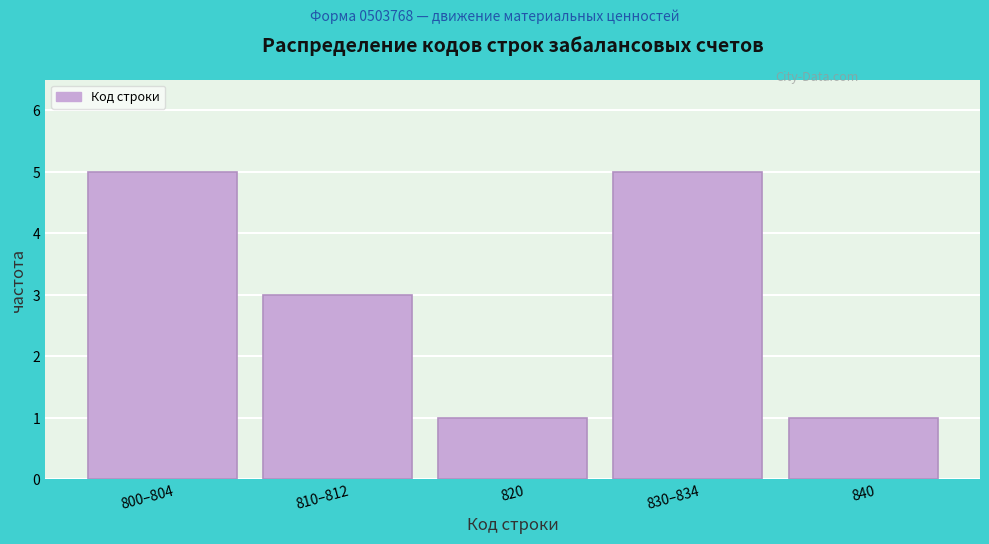

Reading right to left, extract all data points from this chart.

840=1	830–834=5	820=1	810–812=3	800–804=5